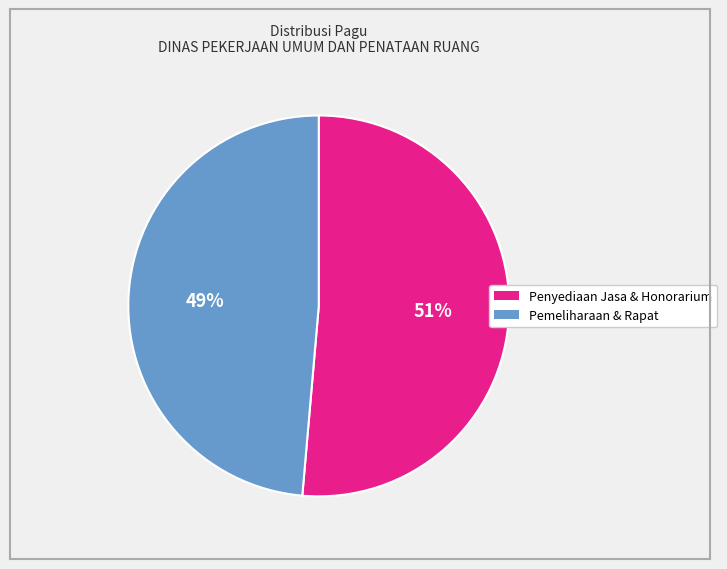

To the nearest percent, what is the average slice percentage?

50%